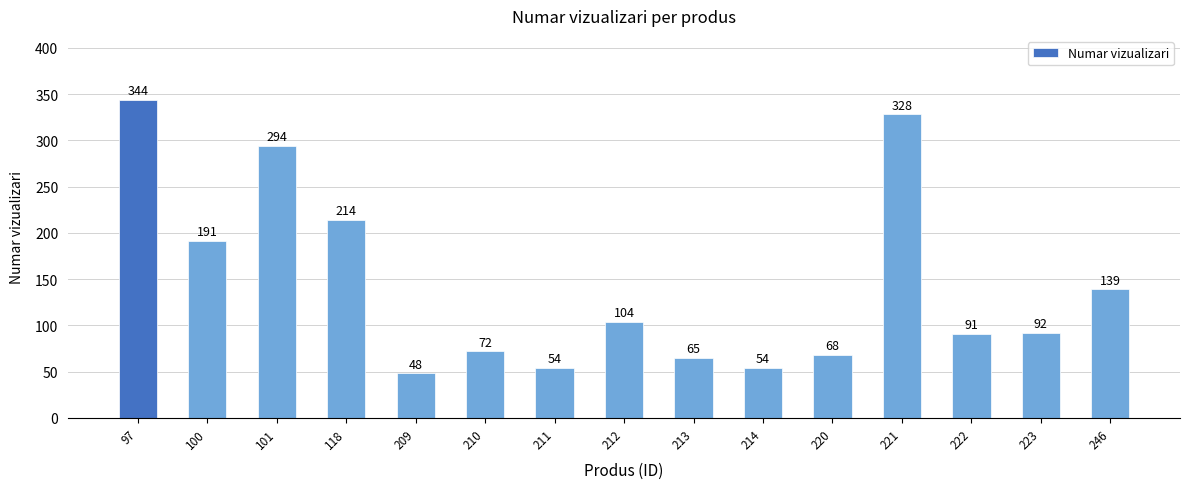

What is the greatest value displayed?

344